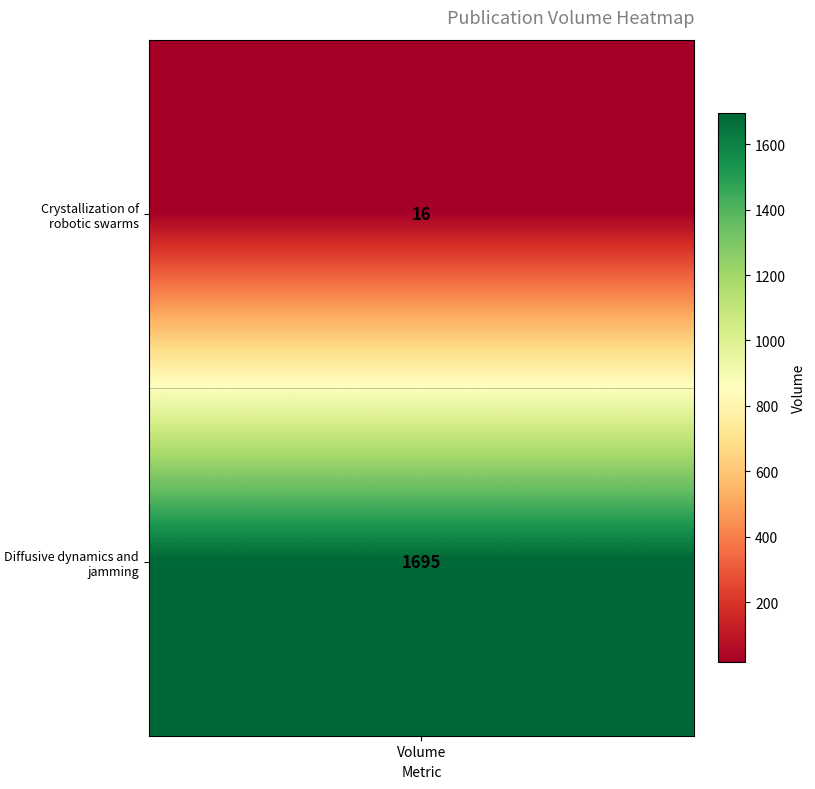

At which label is the value closest to 855?

Crystallization of robotic swarms